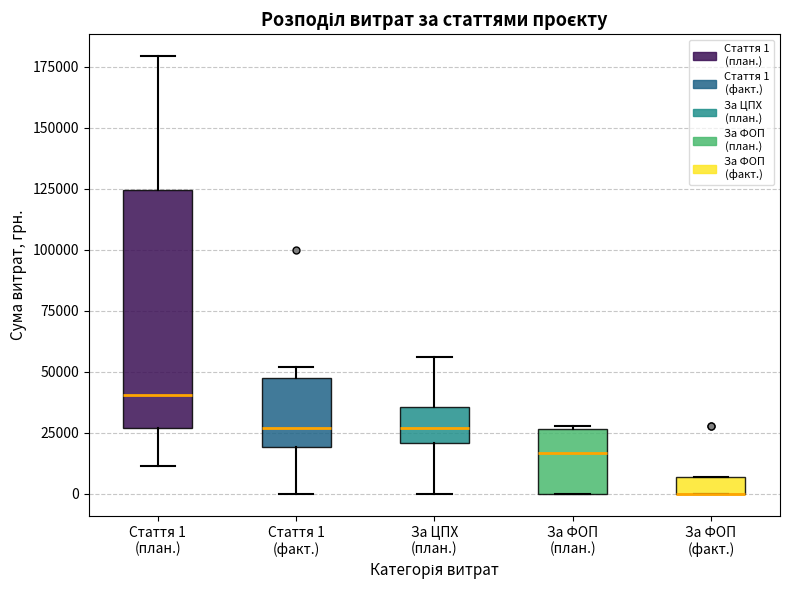

Where is the upper edge of the box for Стаття 1 (факт.) on the y-axis? The values are not printed on the chart, so give them approximately, as read against the axis.

45000